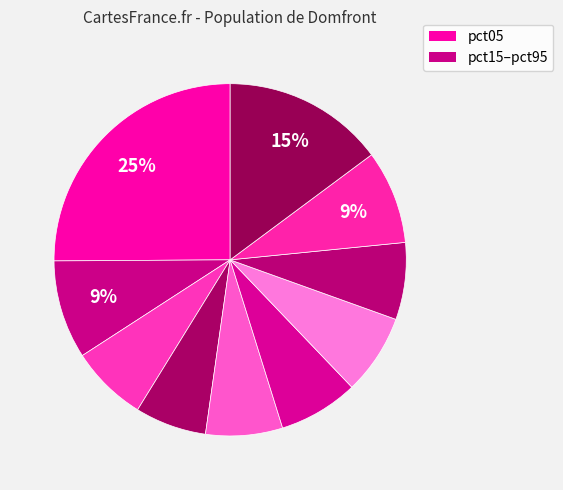

How many slices are in this pie chart?

10